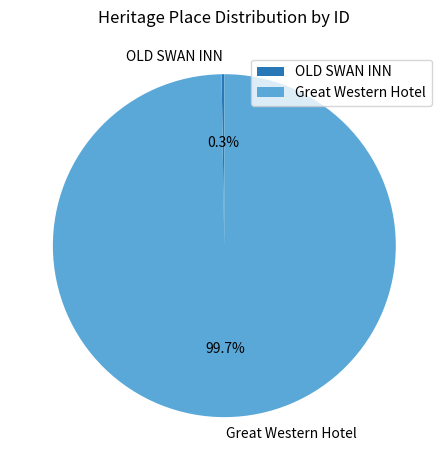

Which slice is the largest?

Great Western Hotel